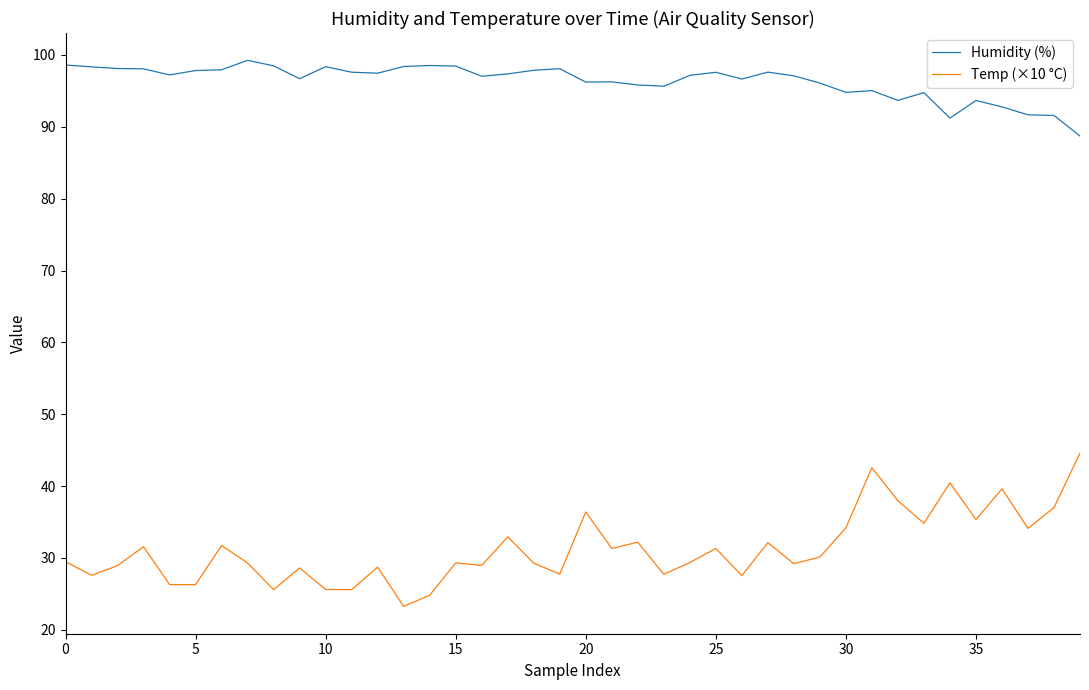

Which series has the largest total across all categories?

Humidity (%)